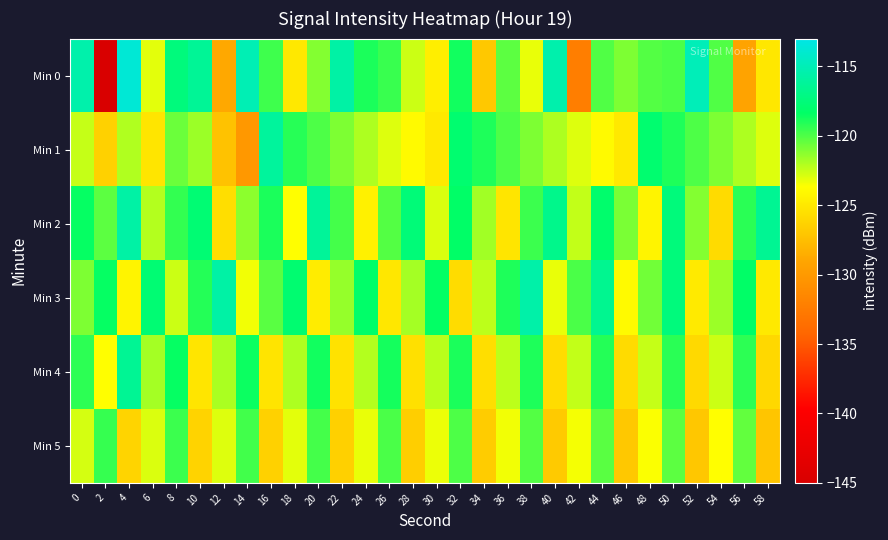

How many data points does each series have?

30